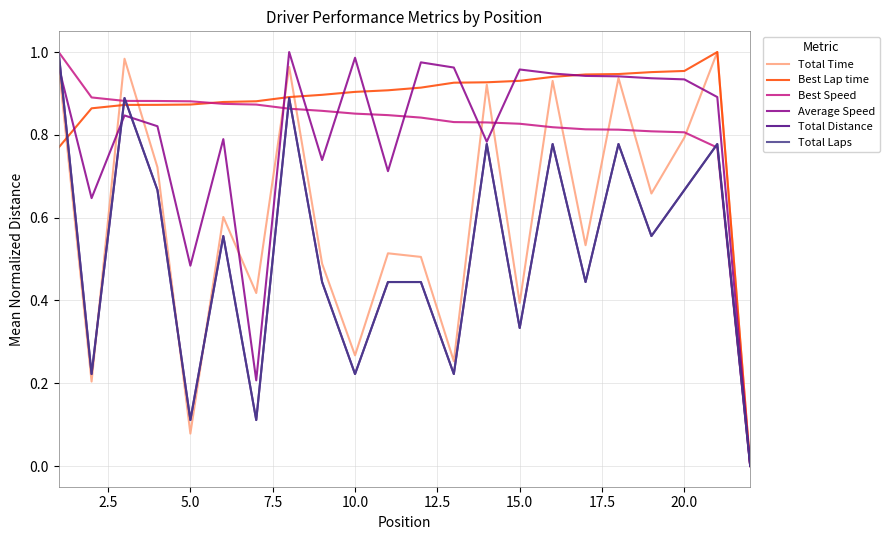

What is the average value of the Total Laps series?

0.5